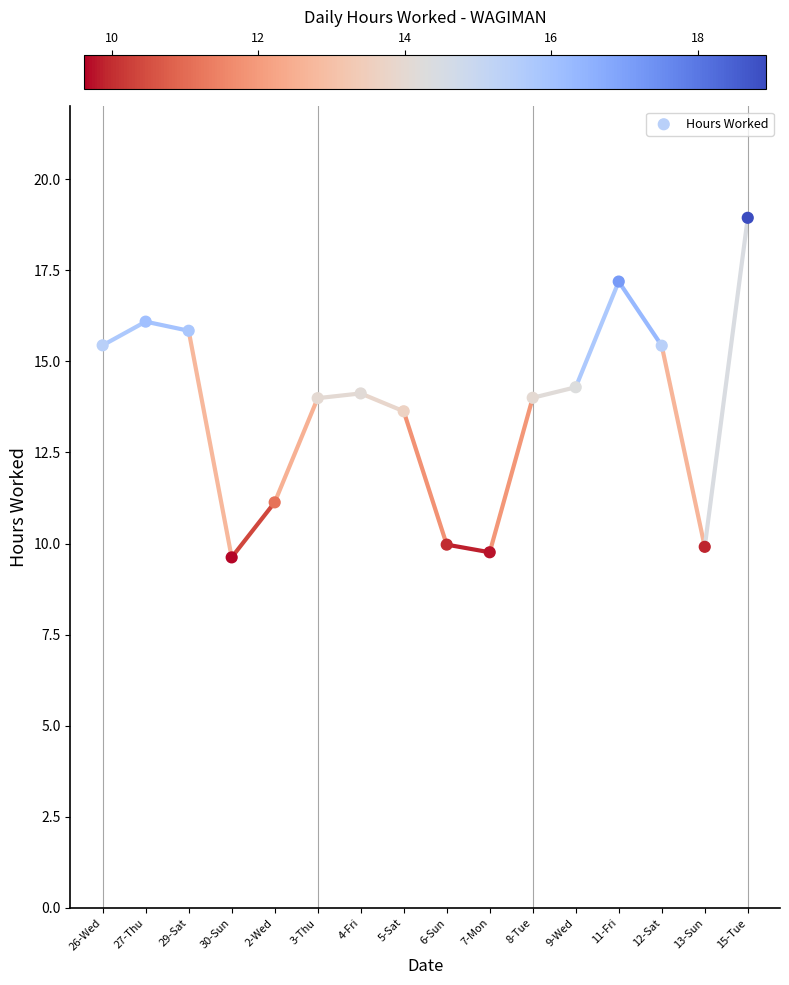

What is the range of Y values (max minus min)?

9.3